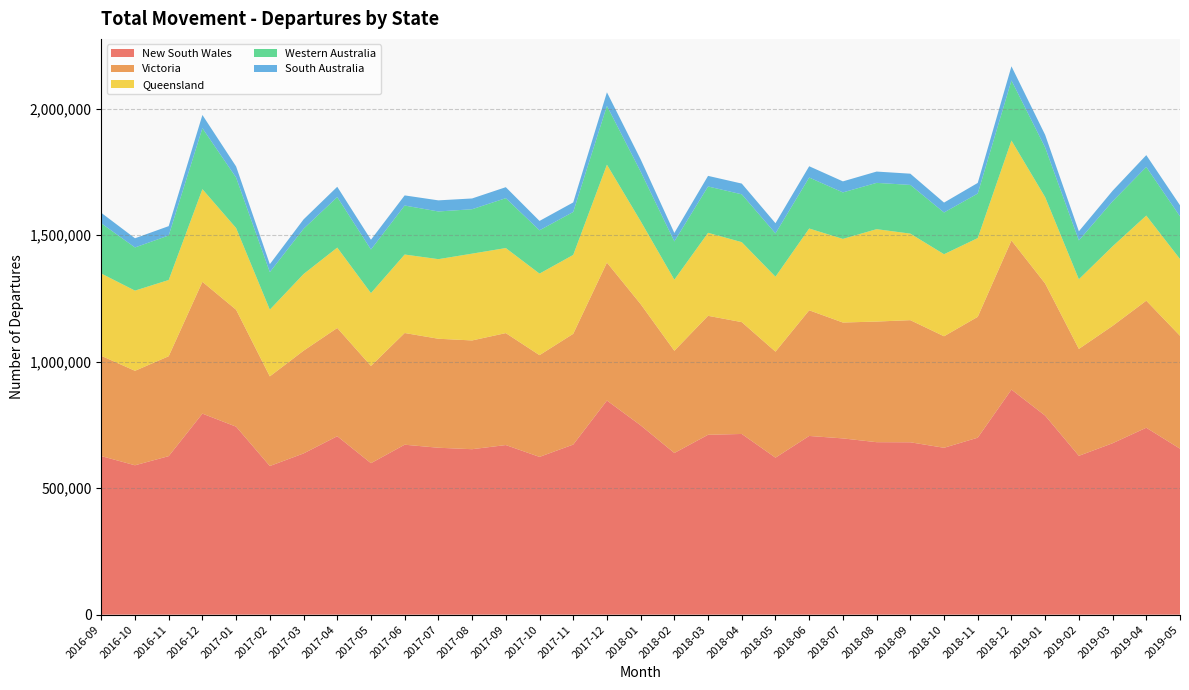

Reading left to right, transcribe all the data shown in this chart.

New South Wales: 2016-09=626740	2016-10=590340	2016-11=626520	2016-12=794500	2017-01=743010	2017-02=587470	2017-03=637110	2017-04=705240	2017-05=598630	2017-06=671660	2017-07=659660	2017-08=653930	2017-09=670300	2017-10=623510	2017-11=672170	2017-12=846250	2018-01=748190	2018-02=638900	2018-03=710910	2018-04=714140	2018-05=620480	2018-06=706290	2018-07=696570	2018-08=681650	2018-09=681250	2018-10=659530	2018-11=699400	2018-12=889450	2019-01=786640	2019-02=627740	2019-03=677480	2019-04=738750	2019-05=655890
Victoria: 2016-09=396240	2016-10=373410	2016-11=394860	2016-12=520920	2017-01=462030	2017-02=354210	2017-03=406050	2017-04=427760	2017-05=384390	2017-06=441460	2017-07=430750	2017-08=429810	2017-09=442440	2017-10=402070	2017-11=437700	2017-12=545170	2018-01=479140	2018-02=404040	2018-03=470160	2018-04=441970	2018-05=418940	2018-06=496670	2018-07=457990	2018-08=476720	2018-09=482630	2018-10=440730	2018-11=477670	2018-12=589340	2019-01=522070	2019-02=422490	2019-03=463750	2019-04=502100	2019-05=446280
Queensland: 2016-09=325210	2016-10=316910	2016-11=301270	2016-12=366280	2017-01=322910	2017-02=263800	2017-03=302870	2017-04=317720	2017-05=287860	2017-06=310160	2017-07=314590	2017-08=343030	2017-09=336160	2017-10=322320	2017-11=311880	2017-12=386990	2018-01=327980	2018-02=280840	2018-03=328050	2018-04=316060	2018-05=296250	2018-06=323120	2018-07=330480	2018-08=365160	2018-09=342040	2018-10=324250	2018-11=311300	2018-12=395070	2019-01=341400	2019-02=275390	2019-03=314410	2019-04=336430	2019-05=303360
Western Australia: 2016-09=198340	2016-10=170570	2016-11=175880	2016-12=240900	2017-01=199400	2017-02=148140	2017-03=178850	2017-04=199700	2017-05=172180	2017-06=193600	2017-07=188450	2017-08=175500	2017-09=197090	2017-10=171070	2017-11=169720	2017-12=232290	2018-01=195640	2018-02=151280	2018-03=183100	2018-04=189050	2018-05=171110	2018-06=201500	2018-07=183730	2018-08=182930	2018-09=192460	2018-10=164870	2018-11=175910	2018-12=237310	2019-01=196220	2019-02=153350	2019-03=177960	2019-04=191980	2019-05=168460
South Australia: 2016-09=41570	2016-10=36300	2016-11=36990	2016-12=52190	2017-01=43920	2017-02=31520	2017-03=37100	2017-04=40580	2017-05=38640	2017-06=40070	2017-07=43890	2017-08=42570	2017-09=43440	2017-10=37050	2017-11=37710	2017-12=53690	2018-01=48530	2018-02=33510	2018-03=41900	2018-04=42450	2018-05=40250	2018-06=44600	2018-07=43650	2018-08=44690	2018-09=44390	2018-10=39120	2018-11=41960	2018-12=55960	2019-01=49770	2019-02=36040	2019-03=41560	2019-04=46840	2019-05=43950